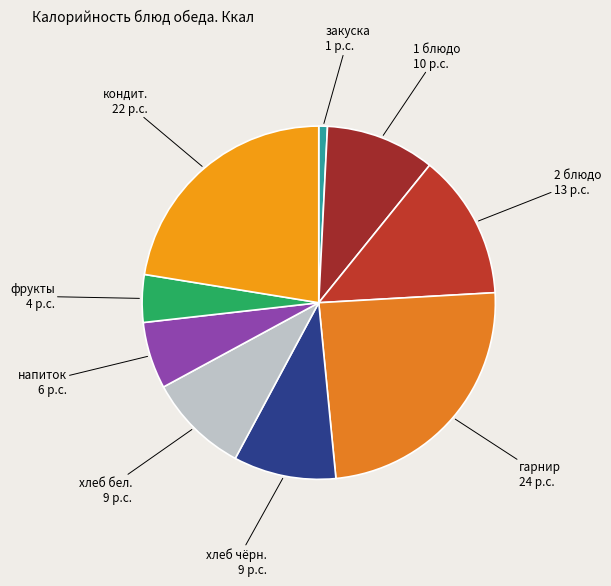

Is there a majority slice in this chart?

No